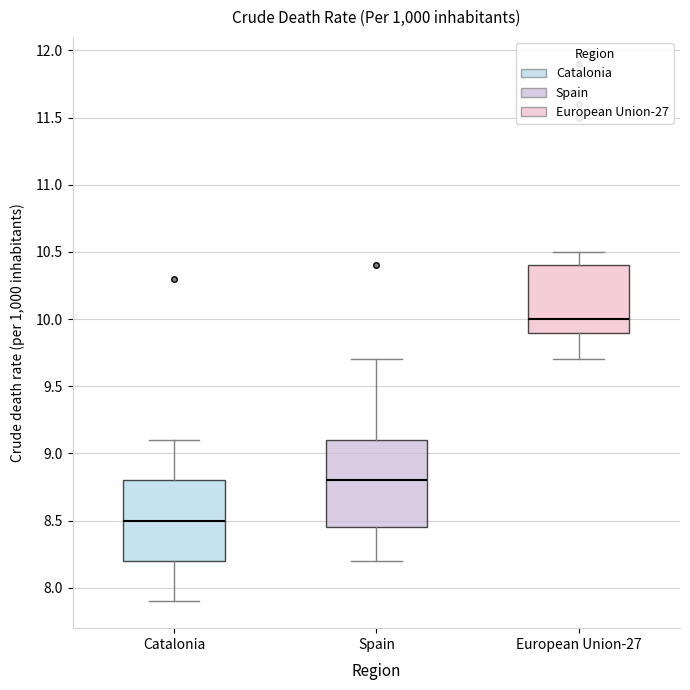

Where is the upper edge of the box for European Union-27 on the y-axis? The values are not printed on the chart, so give them approximately, as read against the axis.

10.40